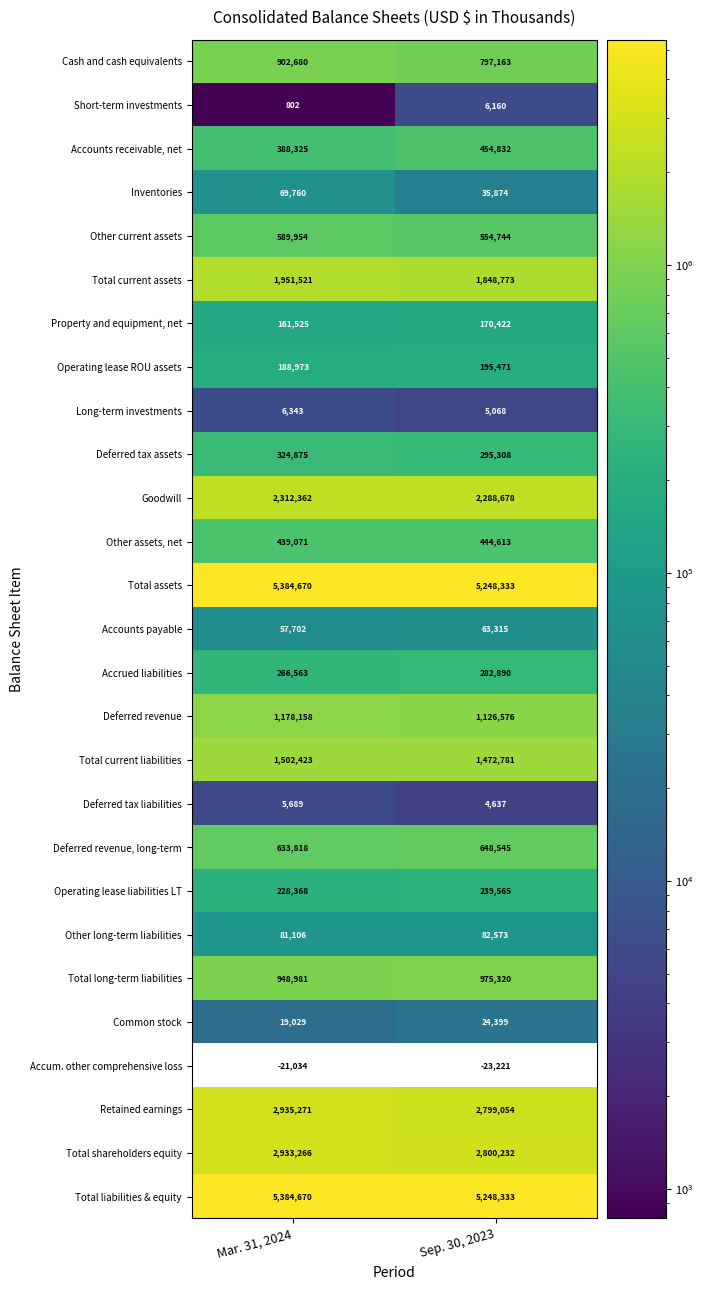

The Total liabilities & equity series shows 2819588 at Sep. 30, 2023. True or false?

False